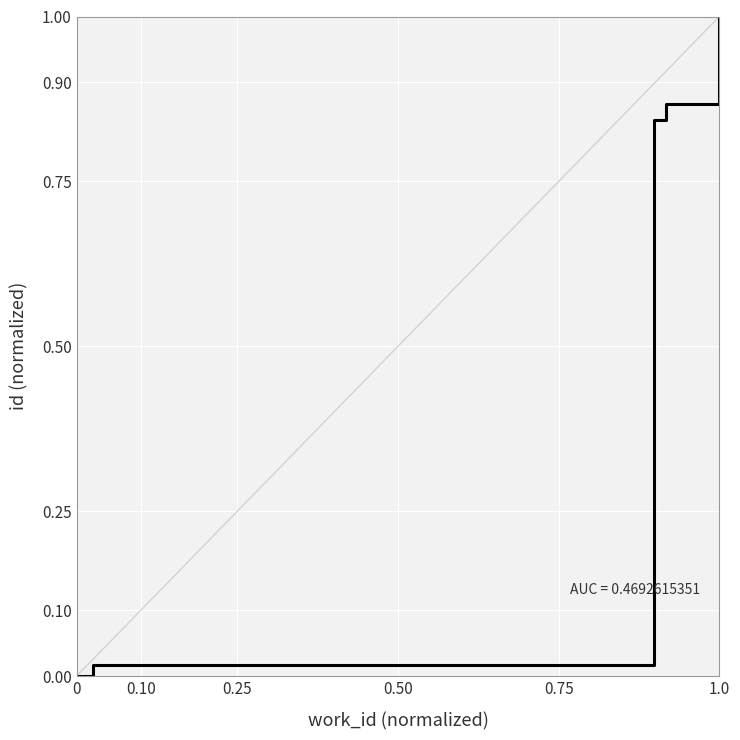

What is the value of the 8th point from the left?

0.9